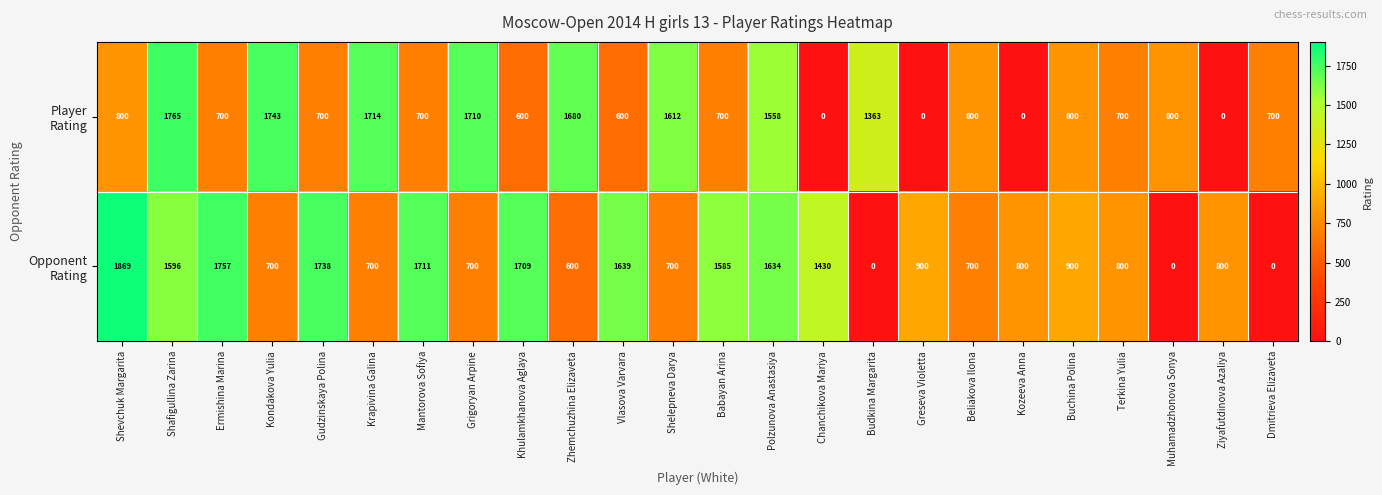

At which category is the sum across all series the highest?

Shafigullina Zarina